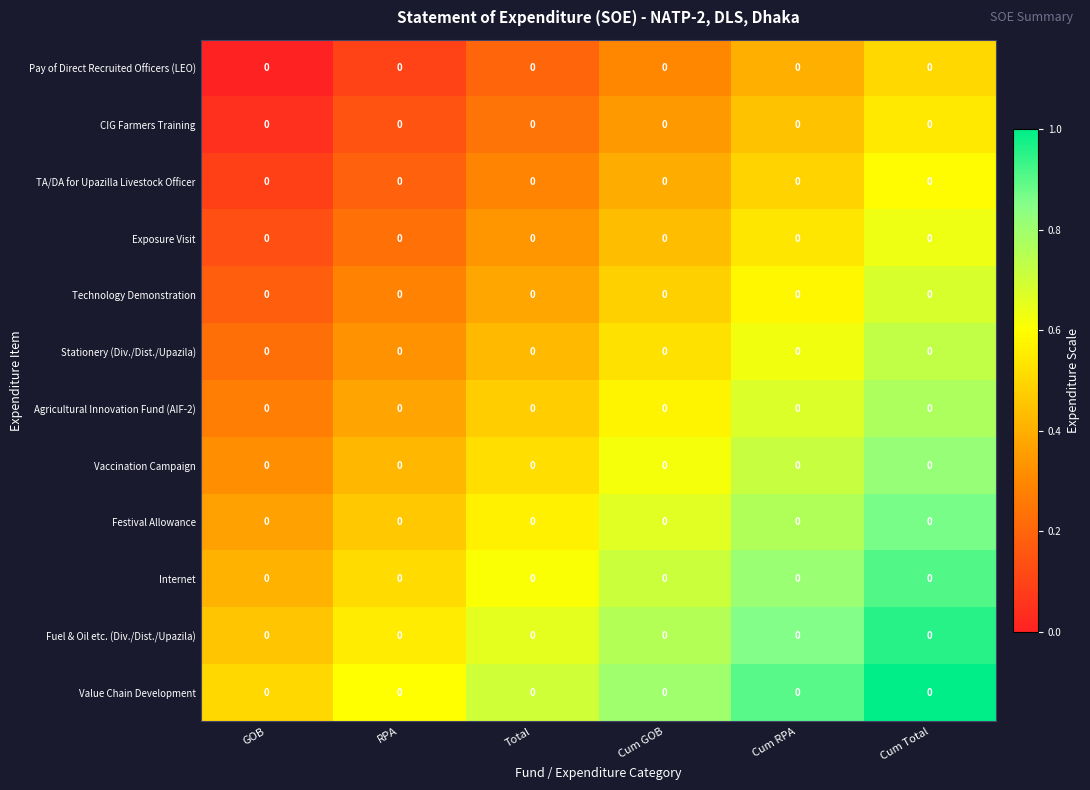

Which series has the largest total across all categories?

Value Chain Development